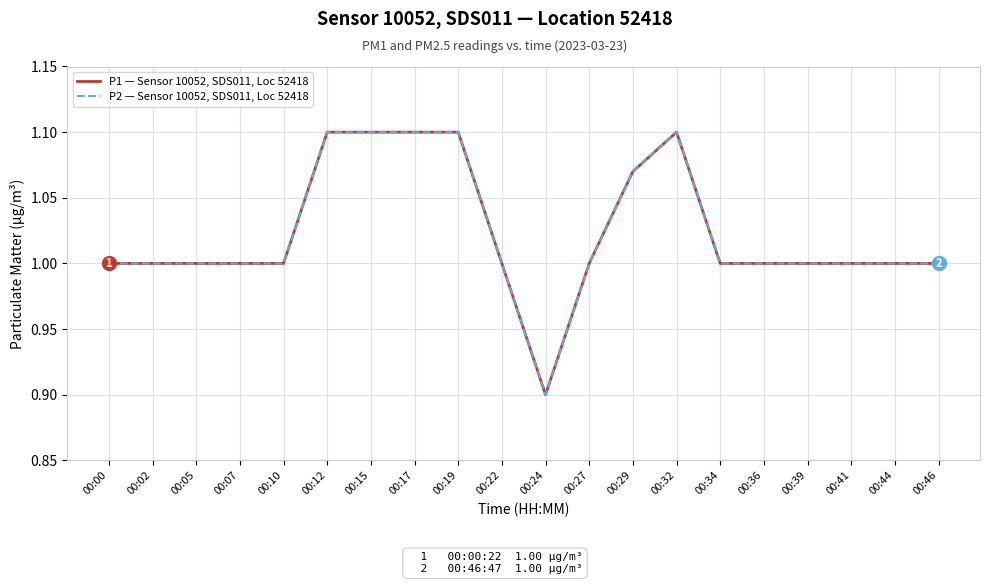

Reading right to left, what are all the values shown in this chart?

P1 — Sensor 10052, SDS011, Loc 52418: 00:46=1.0	00:44=1.0	00:41=1.0	00:39=1.0	00:36=1.0	00:34=1.0	00:32=1.1	00:29=1.1	00:27=1.0	00:24=0.9	00:22=1.0	00:19=1.1	00:17=1.1	00:15=1.1	00:12=1.1	00:10=1.0	00:07=1.0	00:05=1.0	00:02=1.0	00:00=1.0
P2 — Sensor 10052, SDS011, Loc 52418: 00:46=1.0	00:44=1.0	00:41=1.0	00:39=1.0	00:36=1.0	00:34=1.0	00:32=1.1	00:29=1.1	00:27=1.0	00:24=0.9	00:22=1.0	00:19=1.1	00:17=1.1	00:15=1.1	00:12=1.1	00:10=1.0	00:07=1.0	00:05=1.0	00:02=1.0	00:00=1.0